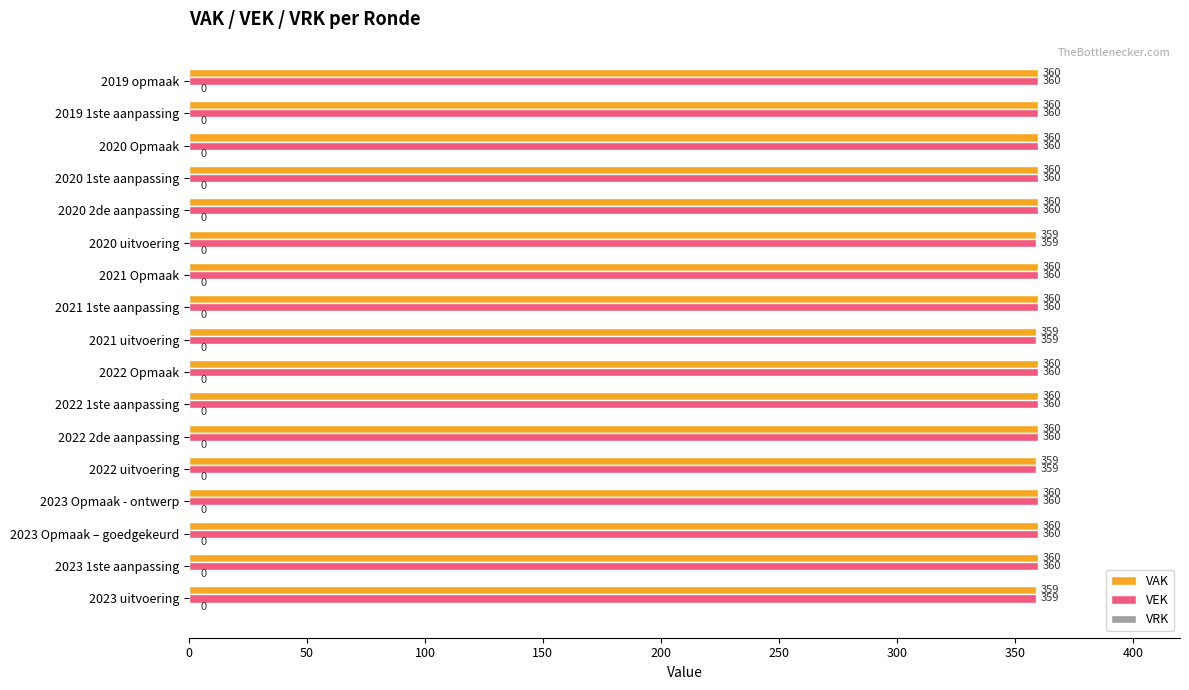

Count the number of data series in this chart.

2